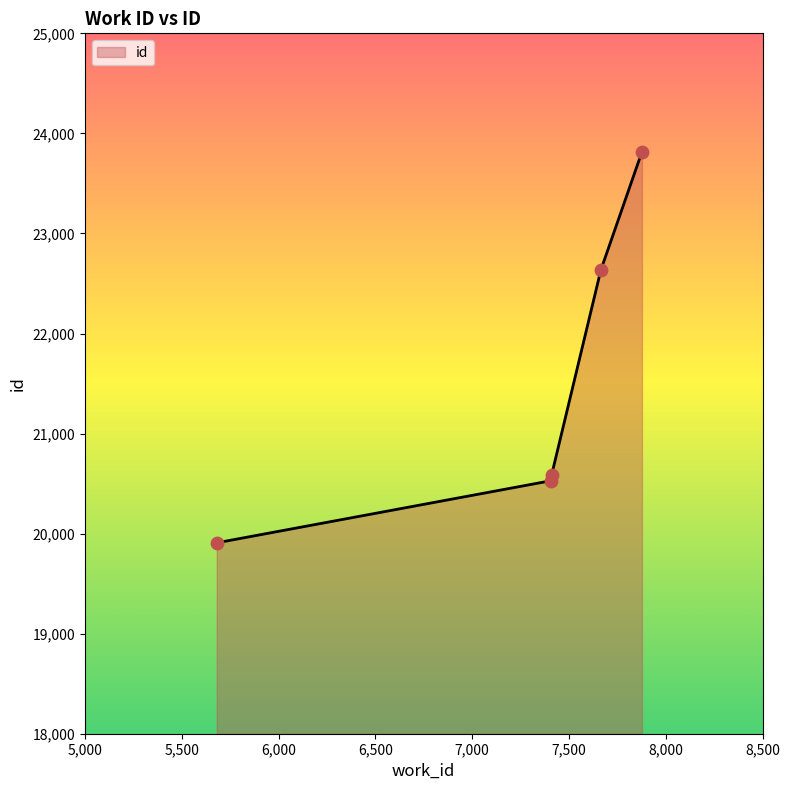

What is the sum of all values?

107478